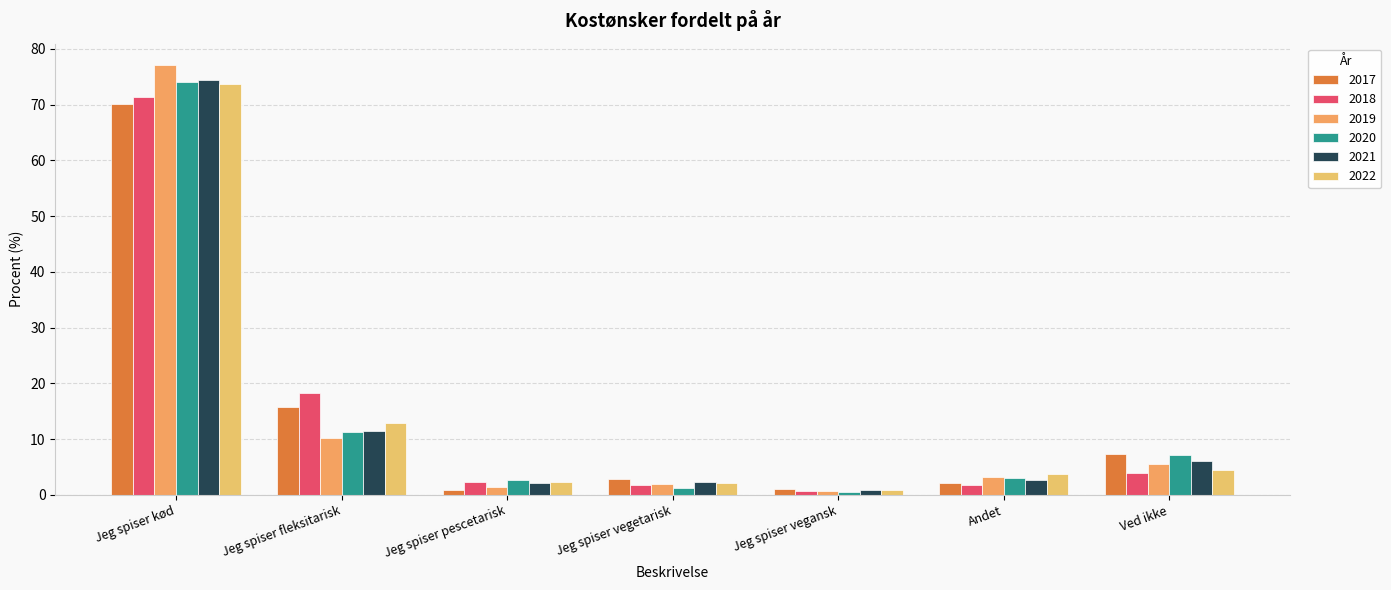

What are all the series names shown in the legend?

2017, 2018, 2019, 2020, 2021, 2022